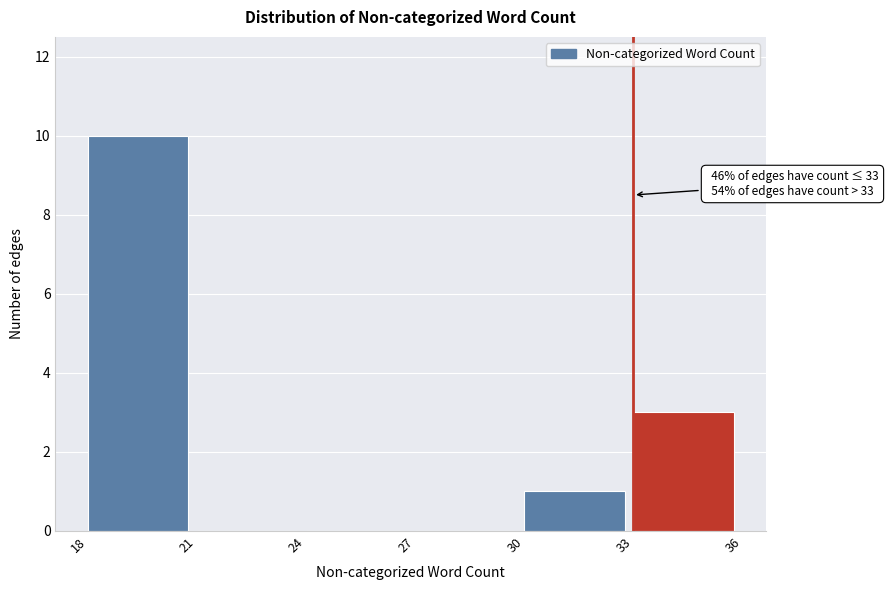

Over which range of the x-axis is the bar tallest?

18 to 21